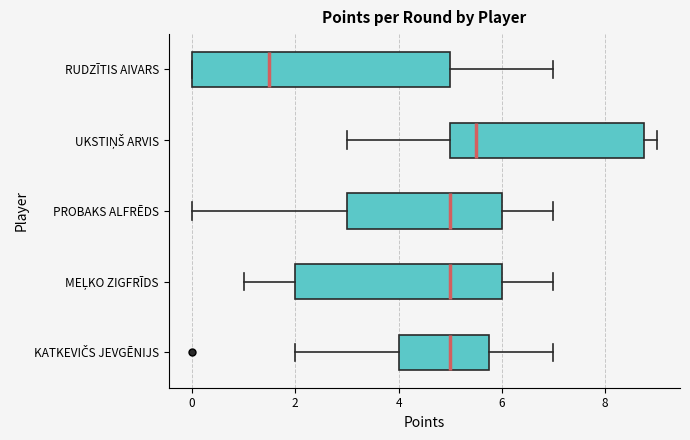

Reading bottom to top, read every box against the x-axis: the position of its median line, the range the box covers, and the ends of its whiskers. The values are not printed on the chart, so give them approximately, as read against the axis.

KATKEVIČS JEVGĒNIJS: median 5.0, box 4.0 to 5.8, whiskers 2.0 to 7.0
MEĻKO ZIGFRĪDS: median 5.0, box 2.0 to 6.0, whiskers 1.0 to 7.0
PROBAKS ALFRĒDS: median 5.0, box 3.0 to 6.0, whiskers 0.0 to 7.0
UKSTIŅŠ ARVIS: median 5.6, box 5.0 to 8.8, whiskers 3.0 to 9.0
RUDZĪTIS AIVARS: median 1.6, box 0.0 to 5.0, whiskers 0.0 to 7.0